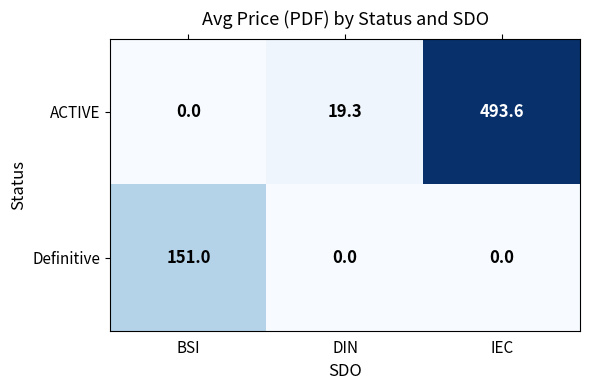

What is the maximum value for Definitive?

151.0